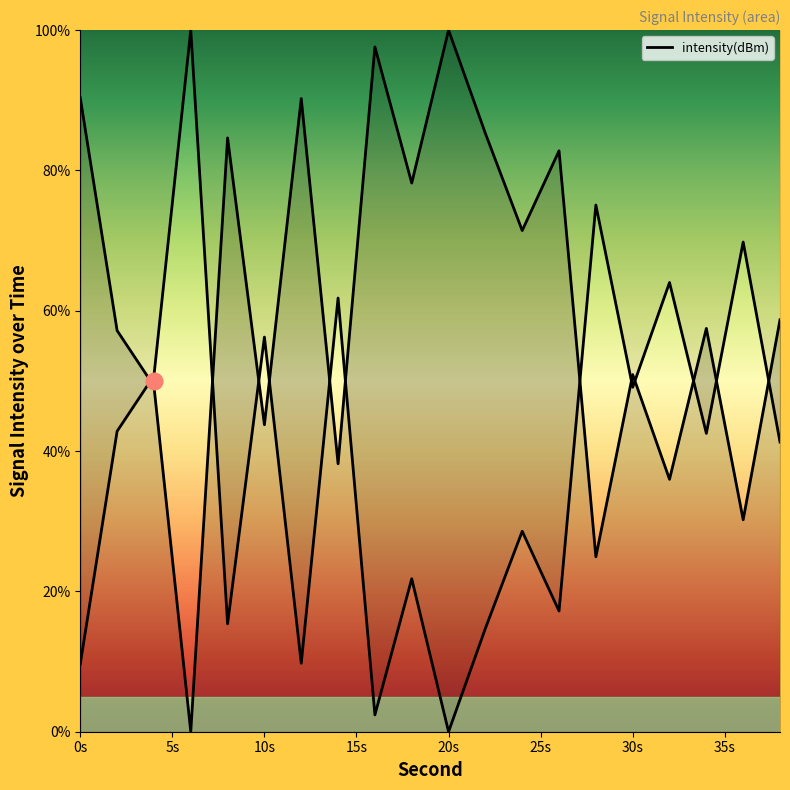

Where is the data nearest to the value 50?

4